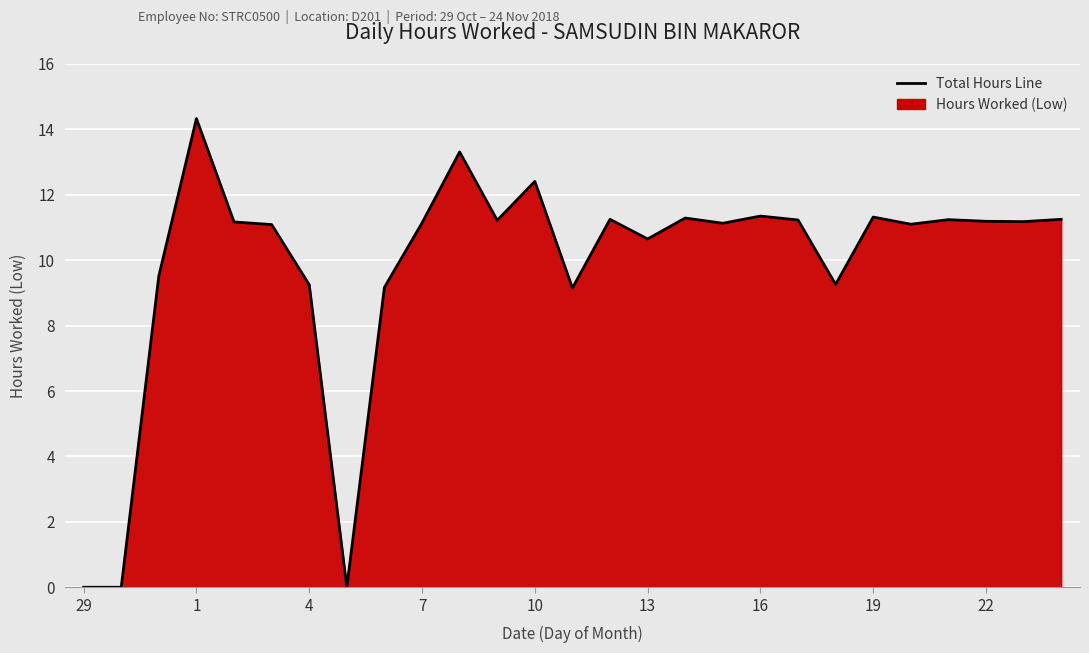

What is the maximum value shown in the chart?

14.3